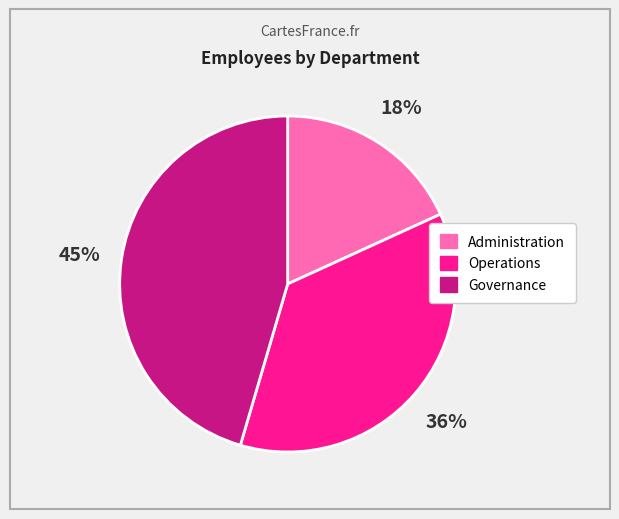

To the nearest percent, what is the difference between the largest and smallest slice percentages?

27%